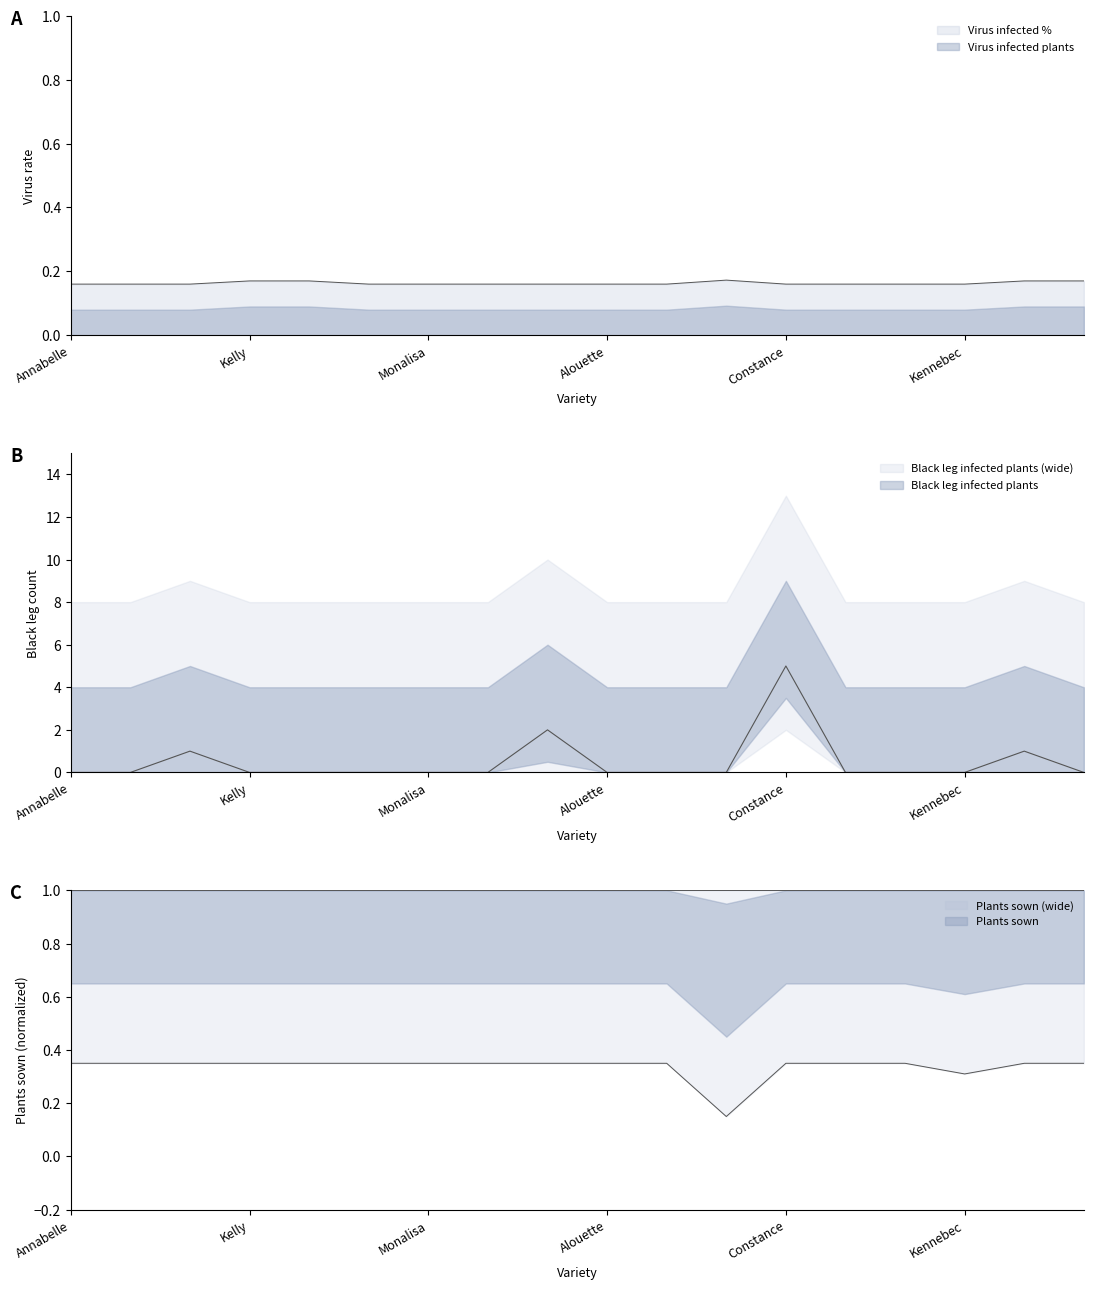

Between Gala and Esmee, which series saw the biggest shift?

Black leg infected plants